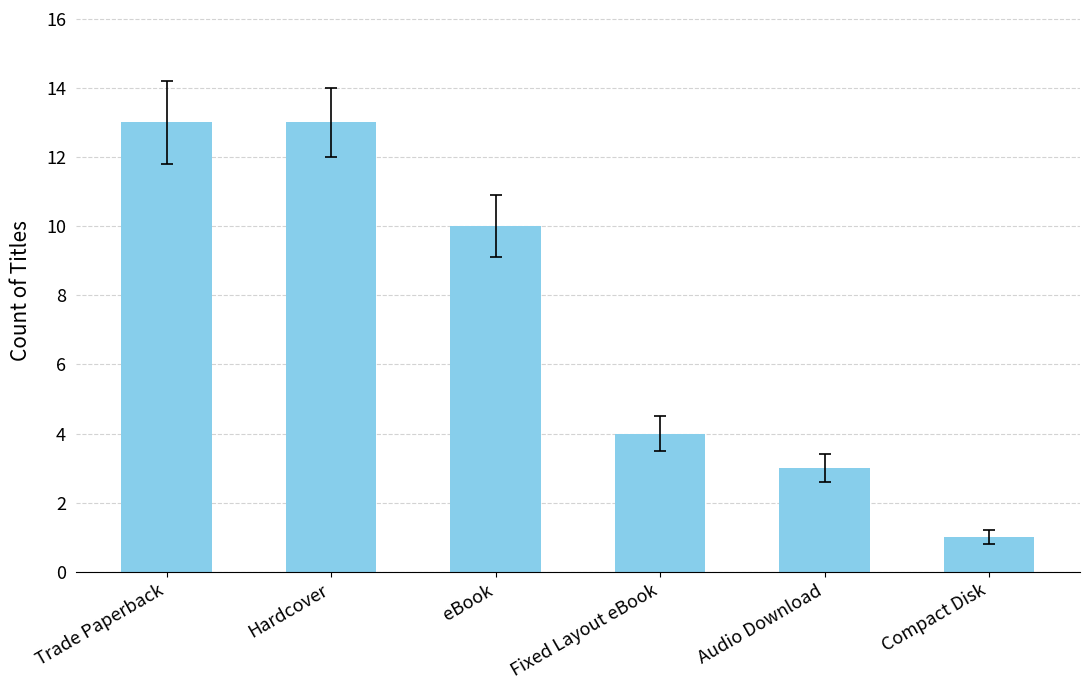

What is the value of the 5th bar from the left?

3